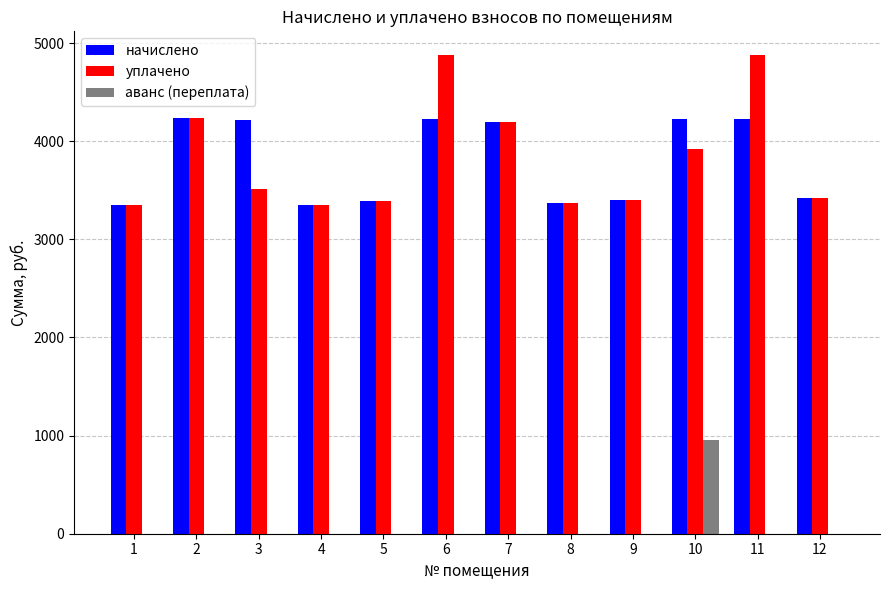

What is the sum of all аванс (переплата) values?

957.4